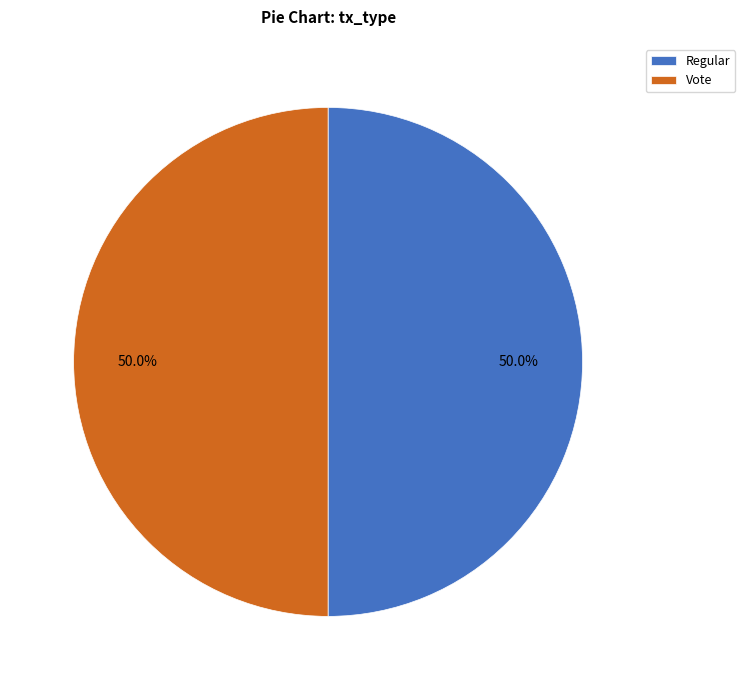

What percentage do Regular and Vote together represent?

100.0%